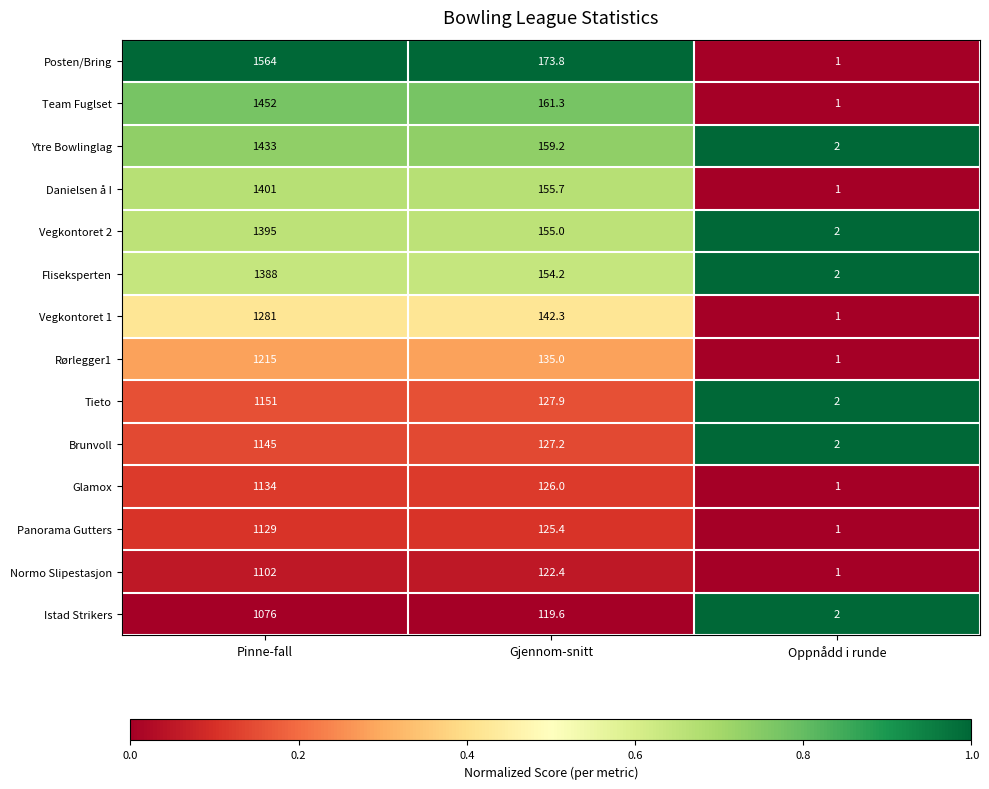

What is the difference between the highest and lowest values at Oppnådd i runde?

1.0